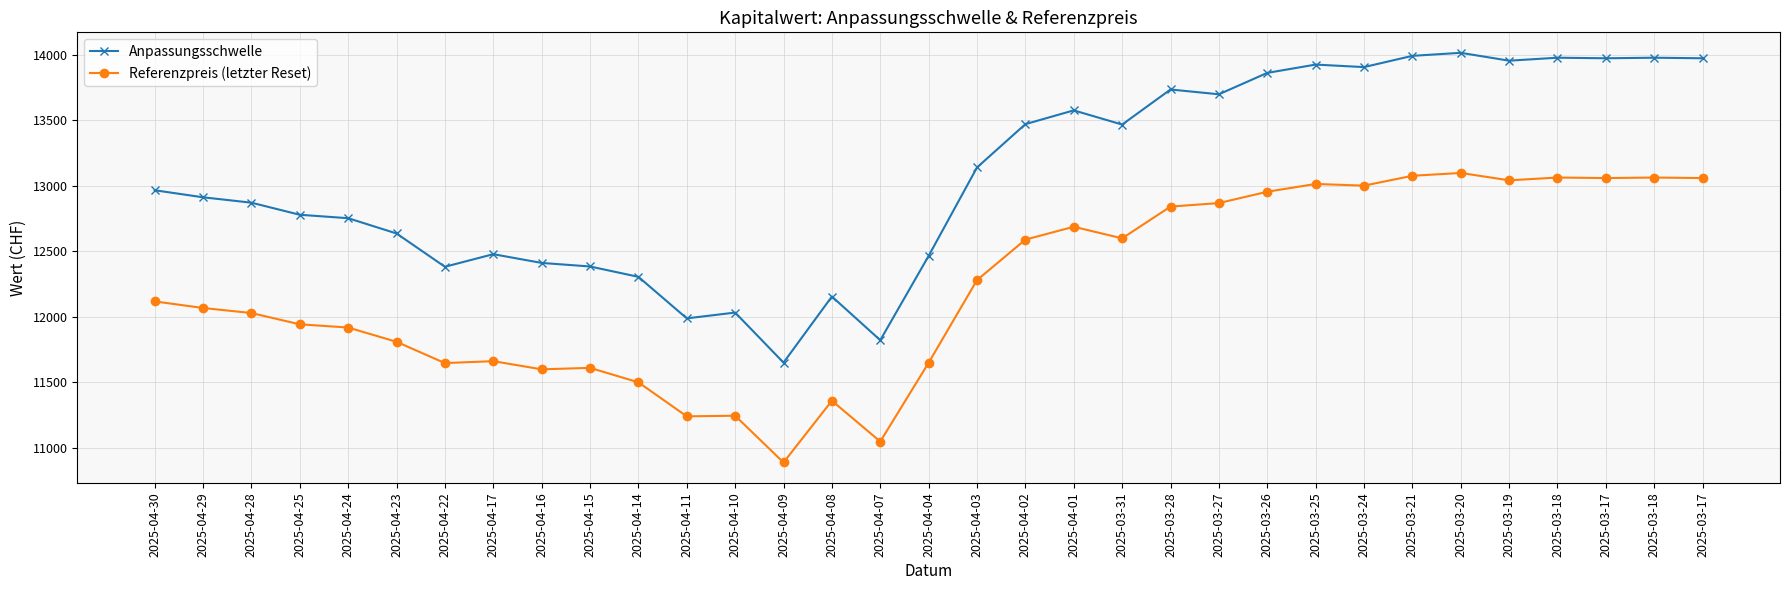

True or false: Anpassungsschwelle has a value of 7580.3 at 2025-03-20.

False